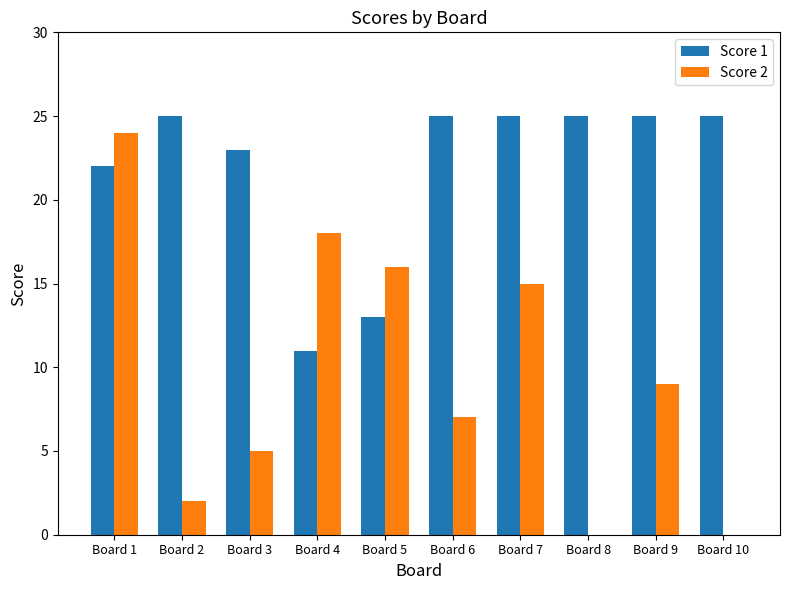

What is the sum of the Score 1 values at Board 1 and Board 10?

47